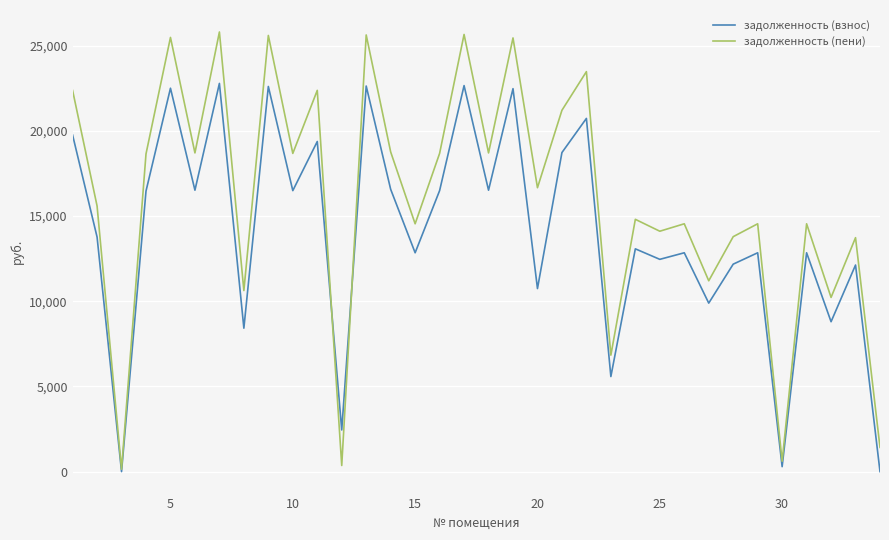

What are all the series names shown in the legend?

задолженность (взнос), задолженность (пени)